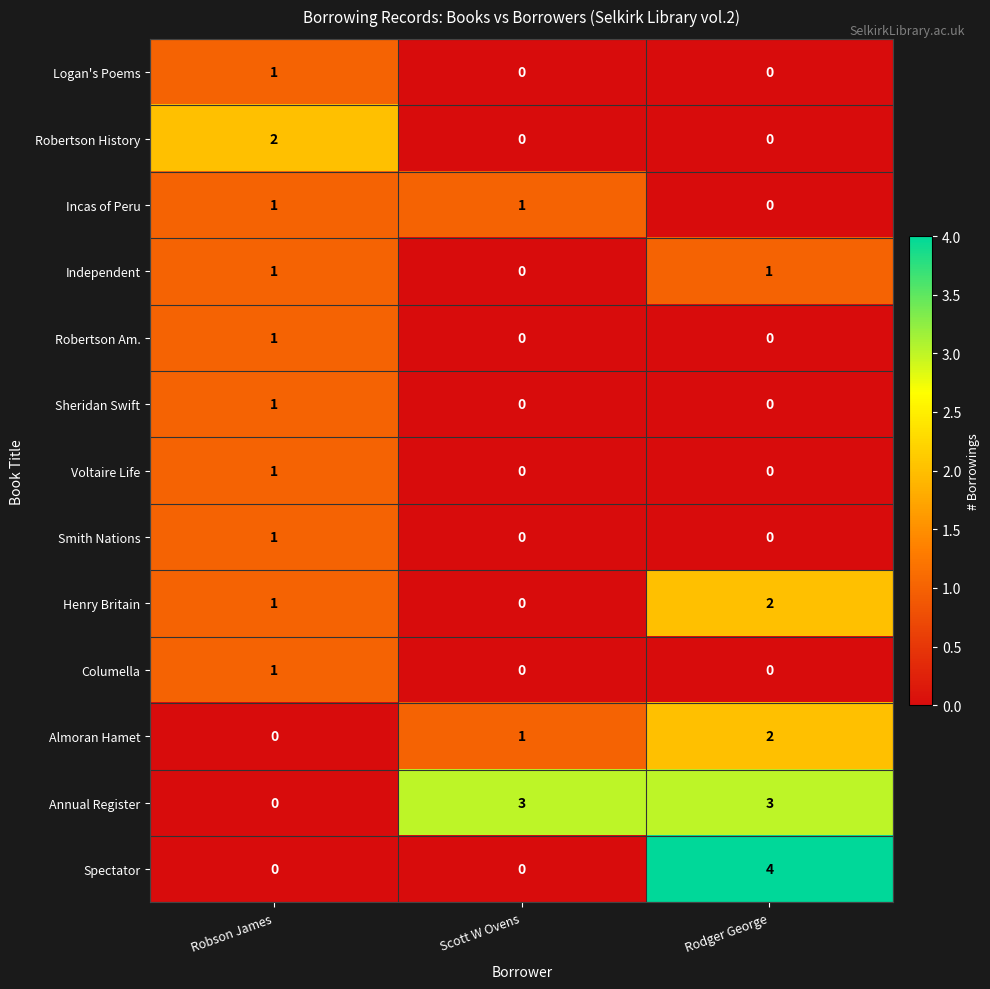

True or false: Smith Nations has a value of 0 at Rodger George.

True